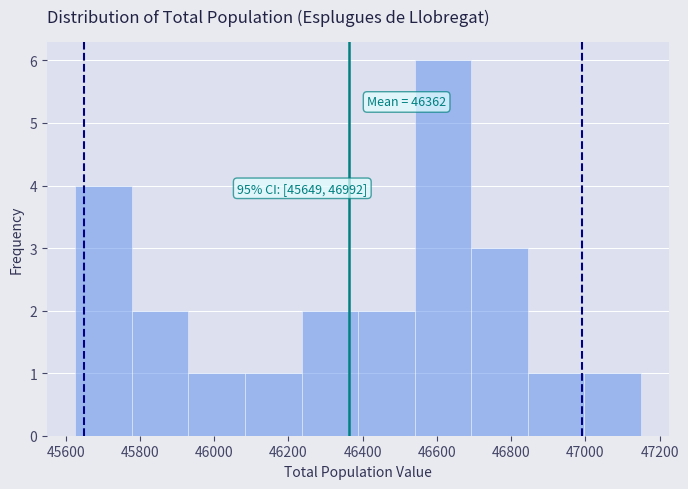

Which range on the x-axis has the tallest bar?

46540 to 46700